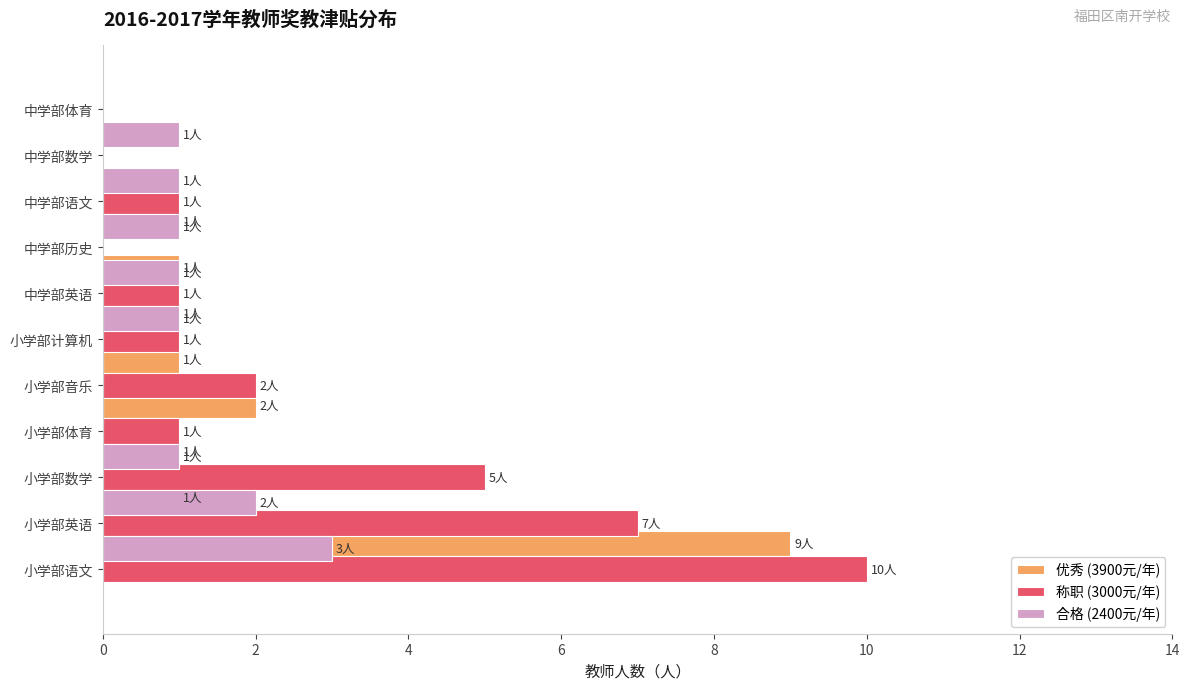

What is the greatest value displayed?

10